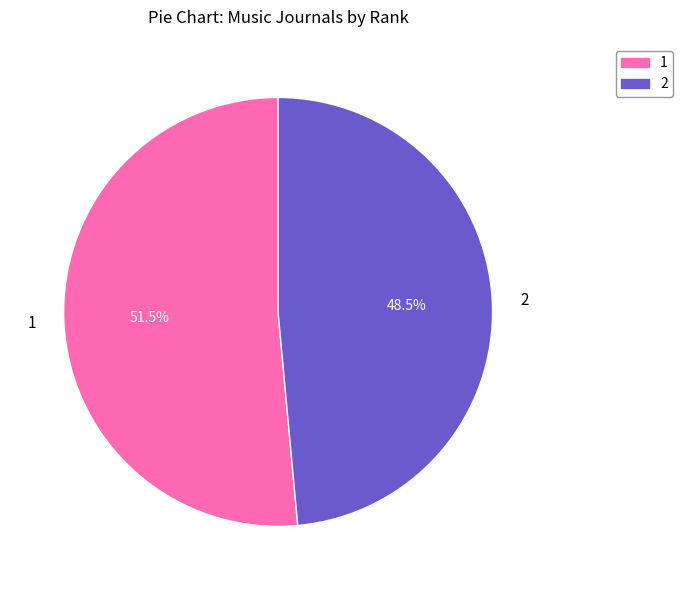

Rank the categories by value from lowest to highest.

2, 1